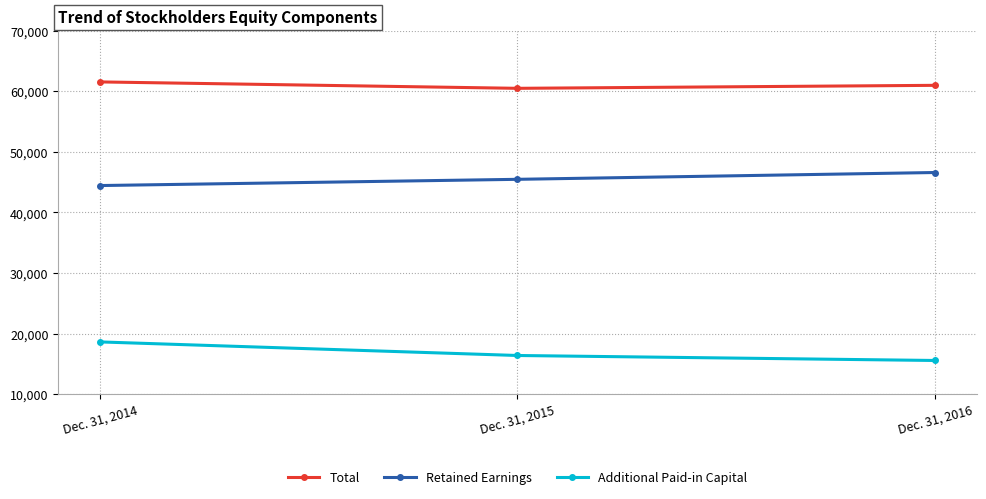

Reading left to right, transcribe all the data shown in this chart.

Total: Dec. 31, 2014=61538	Dec. 31, 2015=60480	Dec. 31, 2016=60974
Retained Earnings: Dec. 31, 2014=44439	Dec. 31, 2015=45467	Dec. 31, 2016=46591
Additional Paid-in Capital: Dec. 31, 2014=18640	Dec. 31, 2015=16401	Dec. 31, 2016=15577